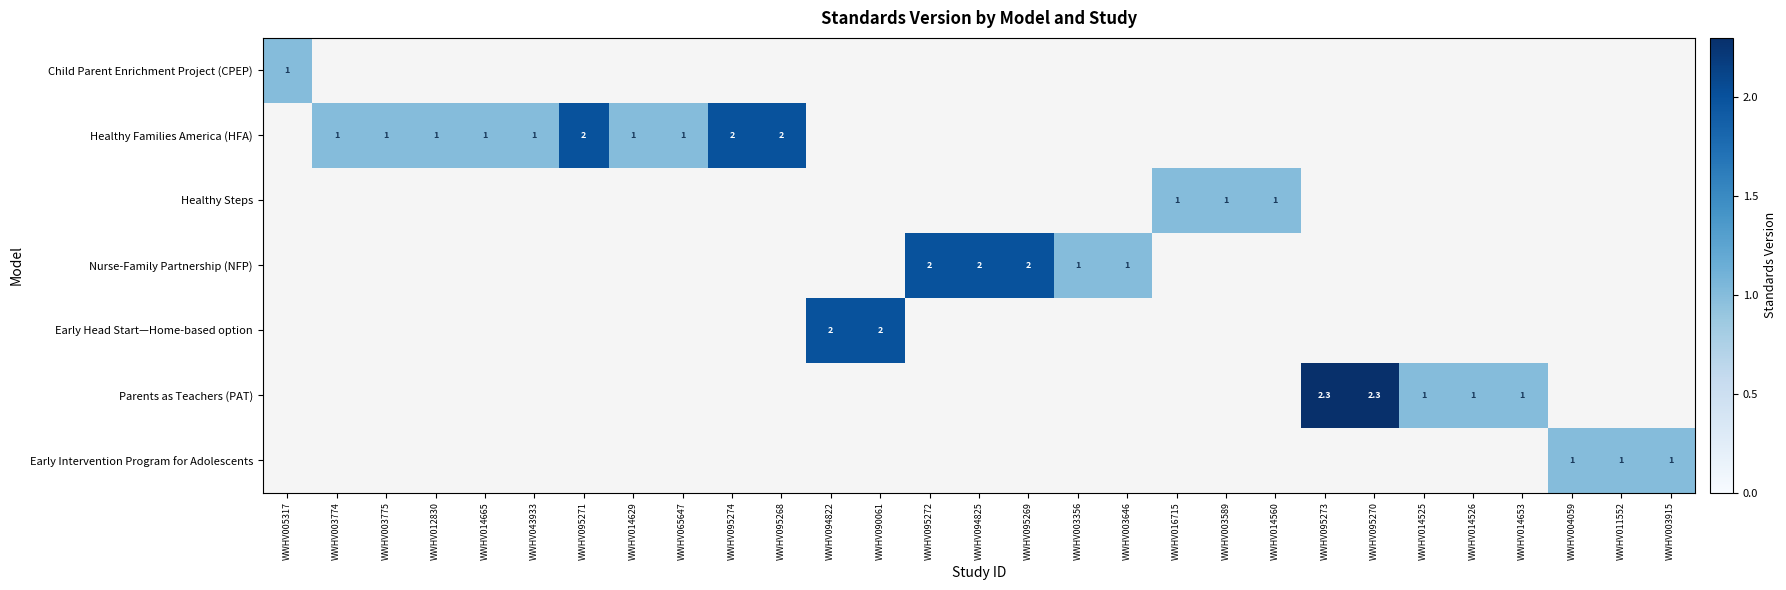

The Early Intervention Program for Adolescents series shows 1.0 at WWHV004059. True or false?

True